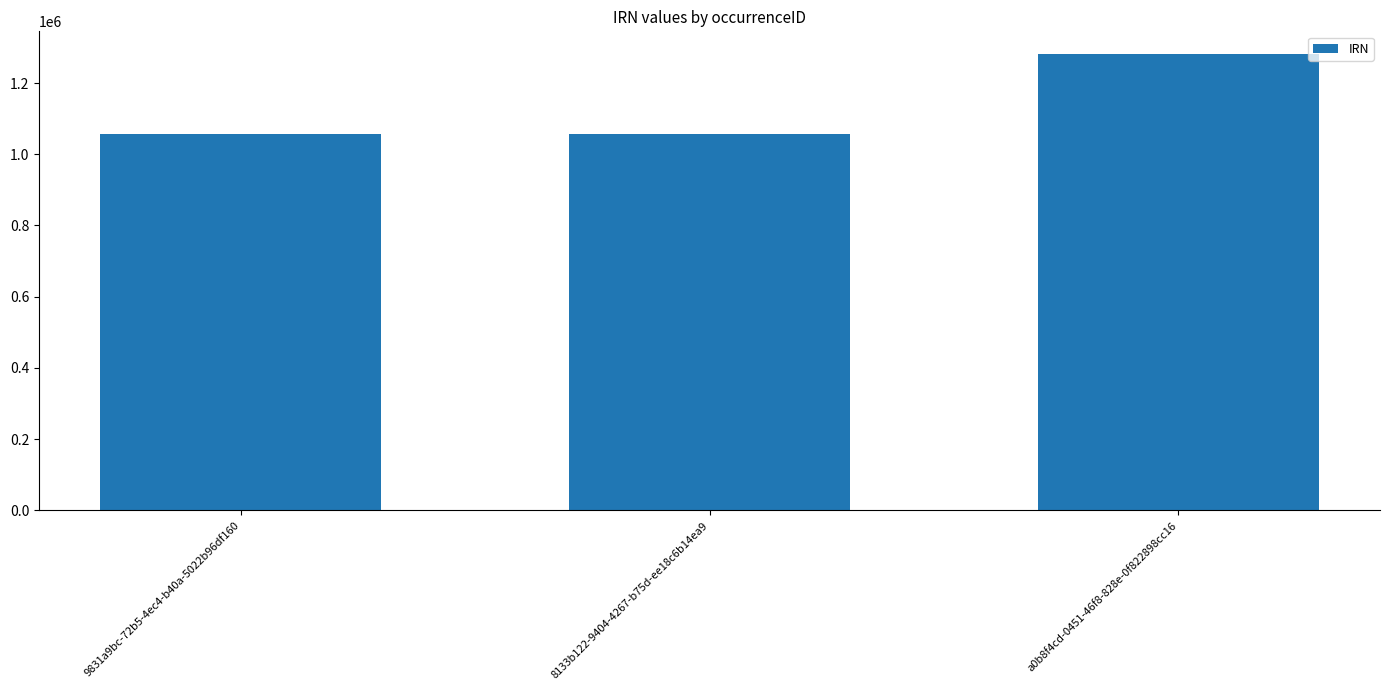

What is the value of the 1st bar from the left?

1058111